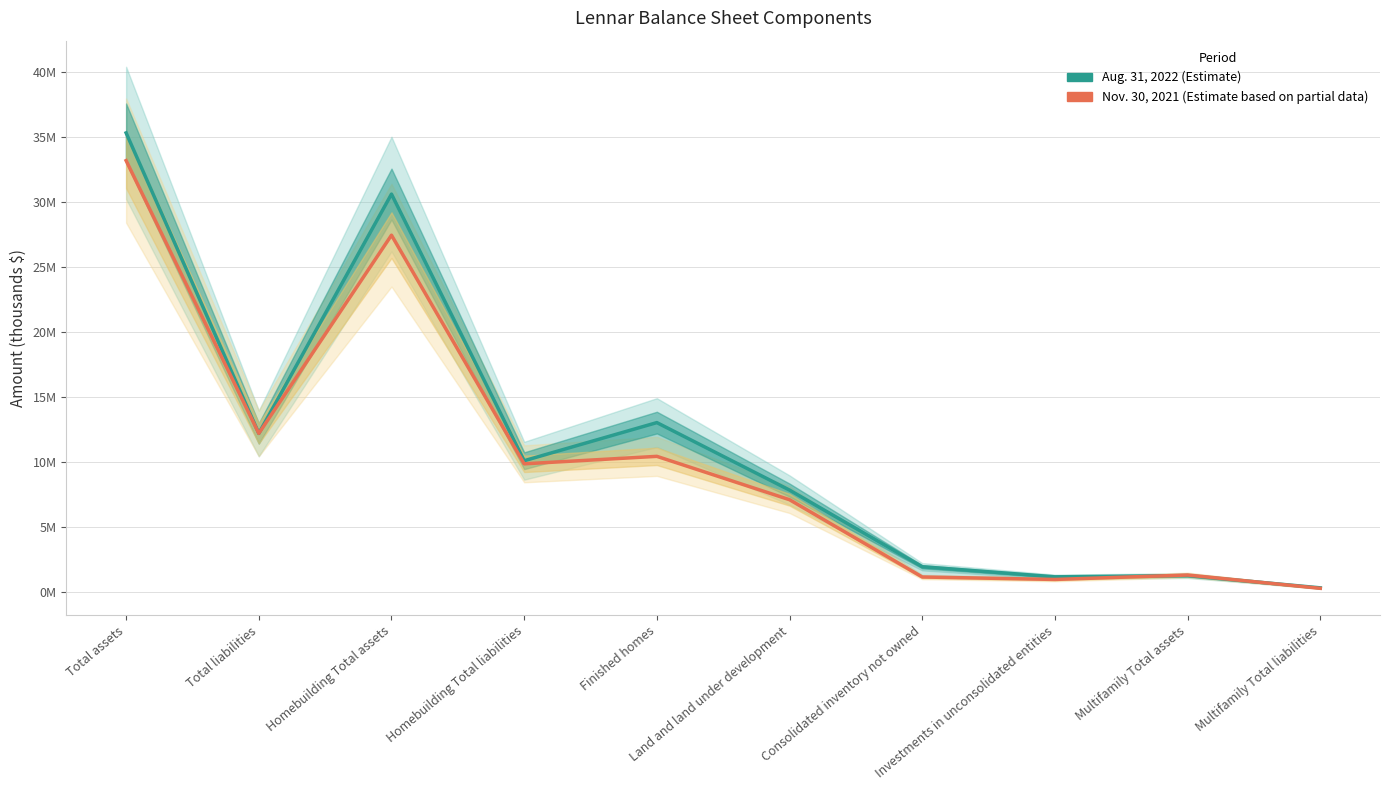

Where is the first local minimum for Aug. 31, 2022?

Total liabilities